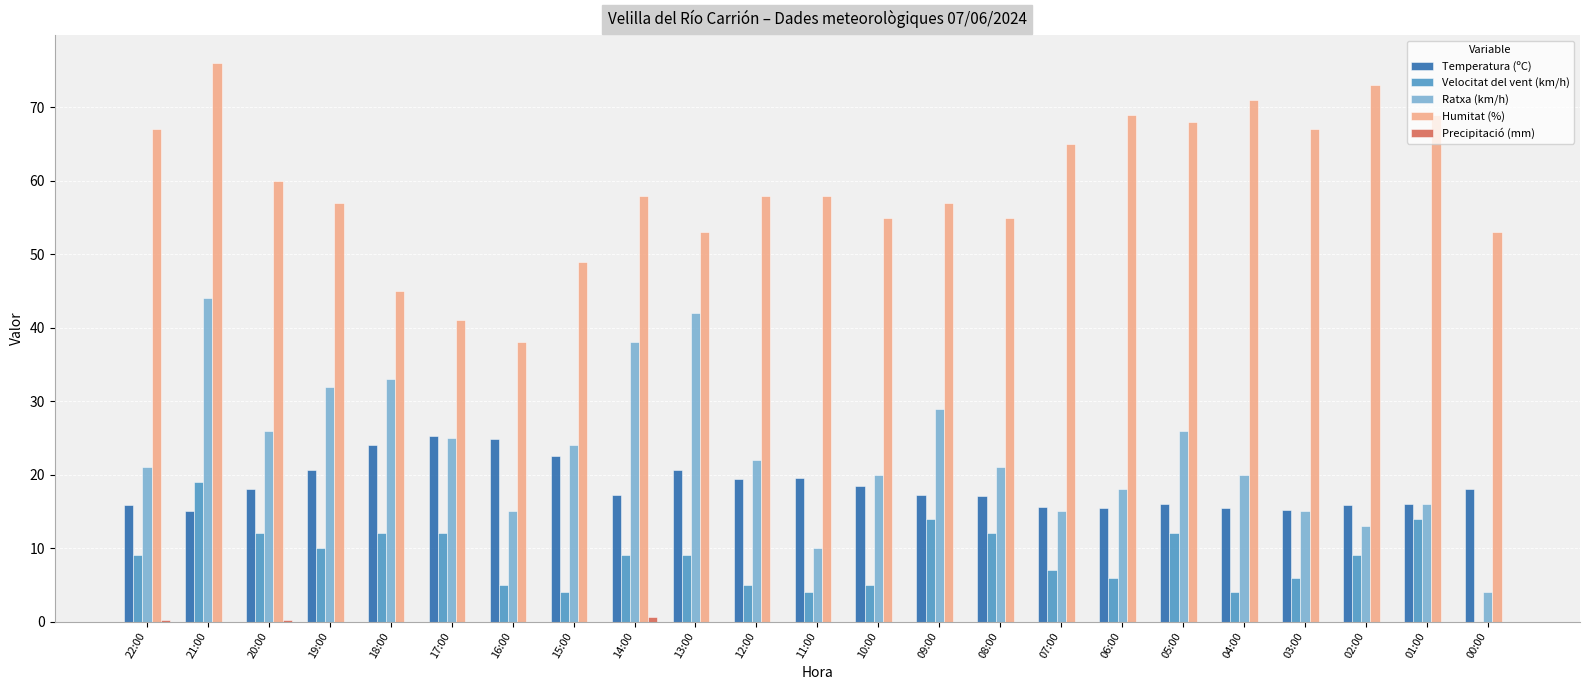

What is the greatest value displayed?

76.0